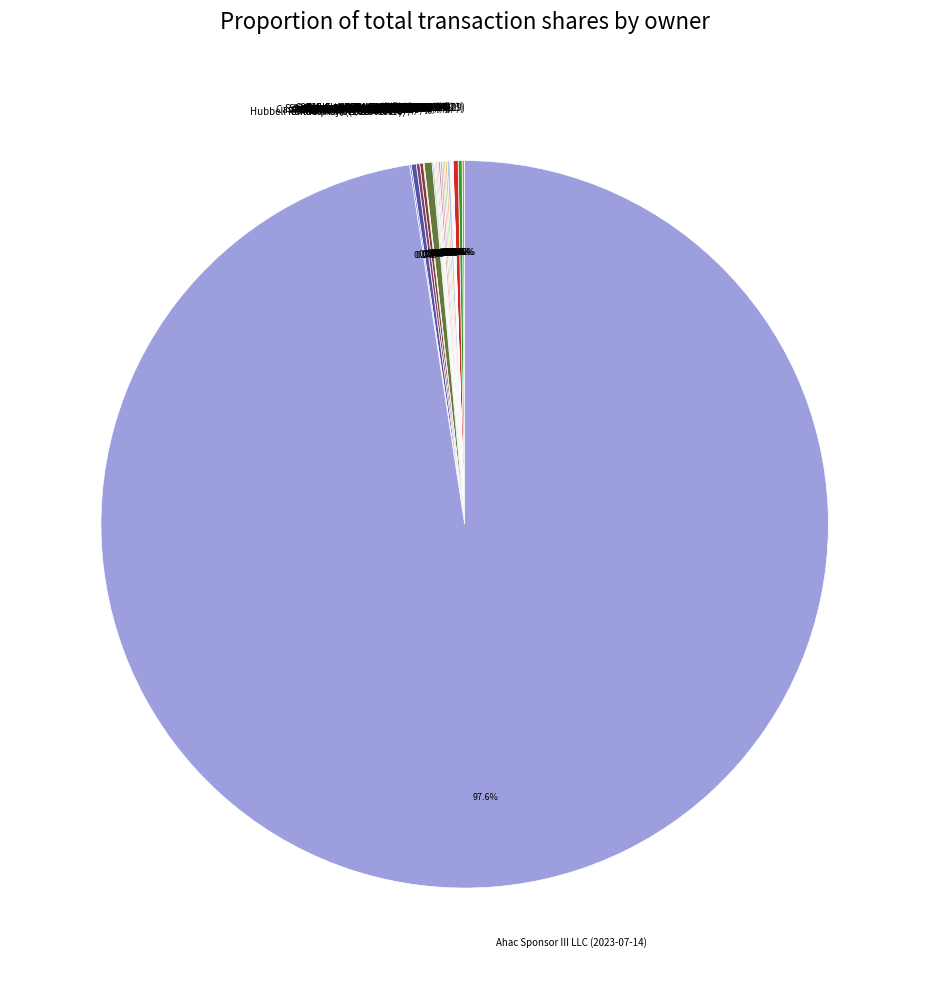

Which slice is the largest?

Ahac Sponsor III LLC (2023-07-14)